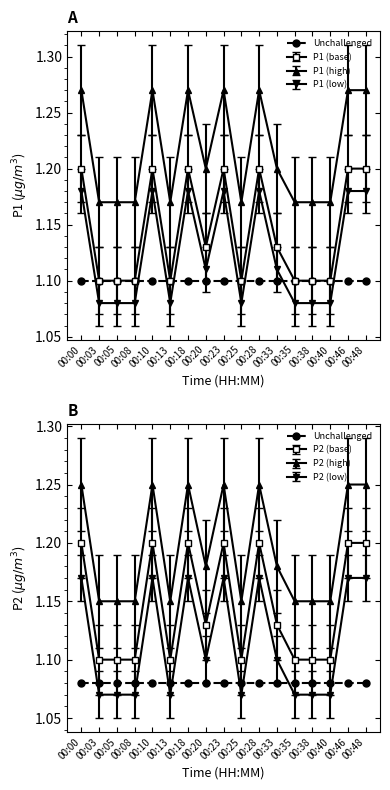

The value of P1 at 00:00 is 0.8. True or false?

False